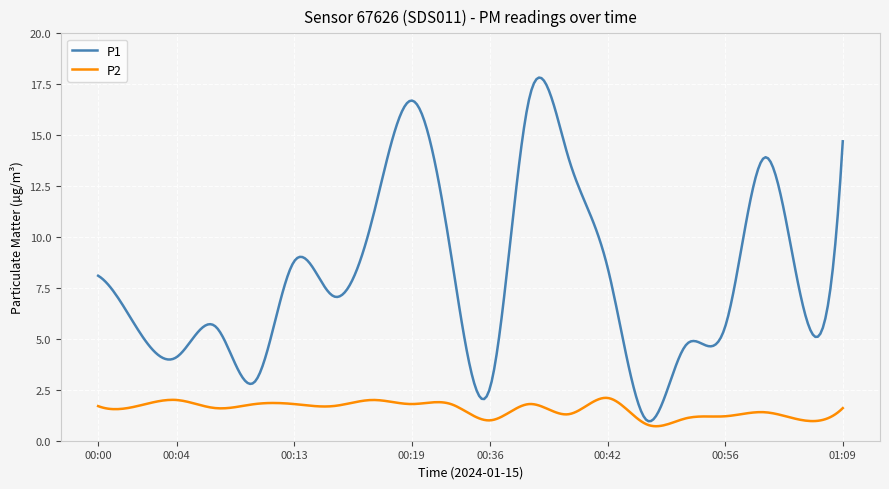

What is the difference between the maximum and minimum values in the P1 series?

16.9